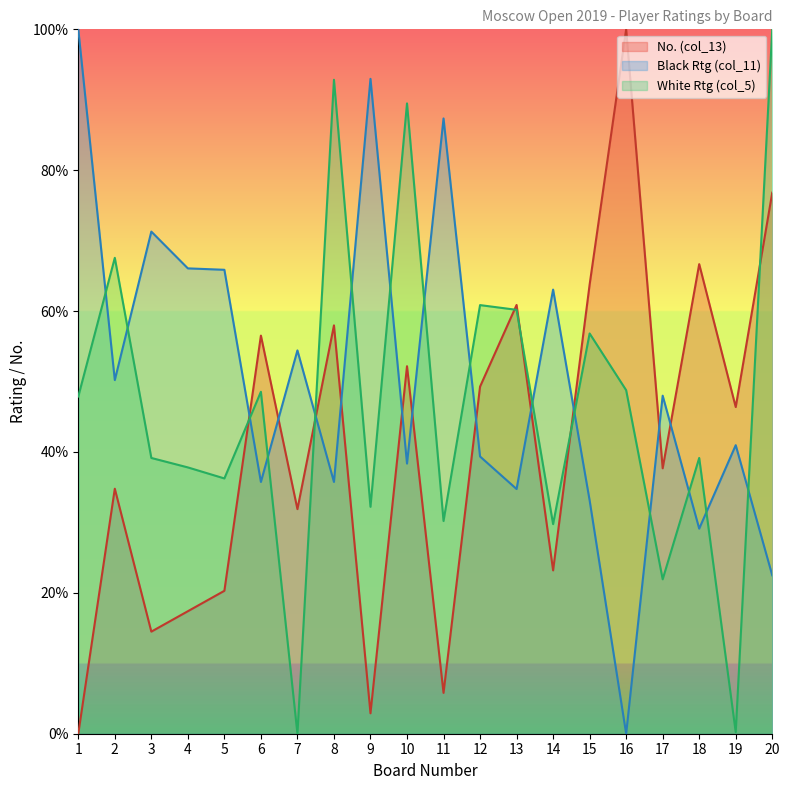

Where is White Rtg (col_13) nearest to the value 50?

12